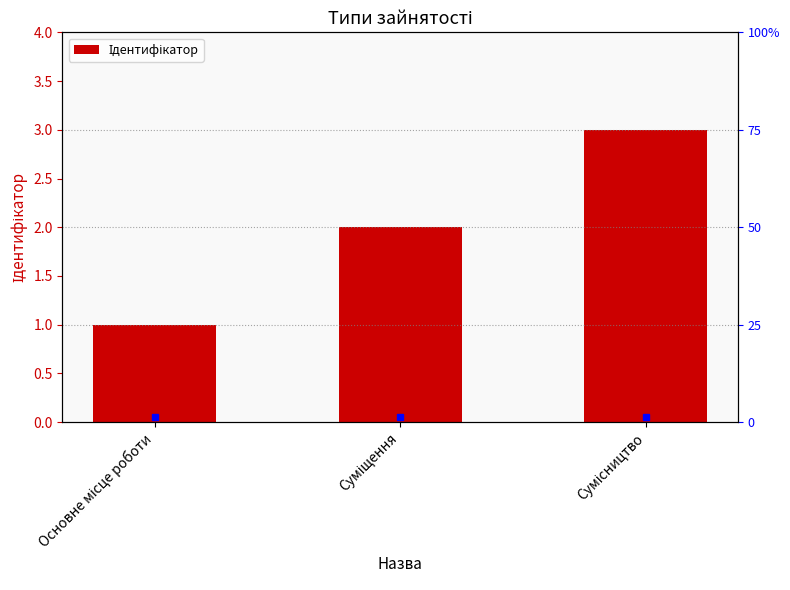

What position from the left is Суміщення?

2